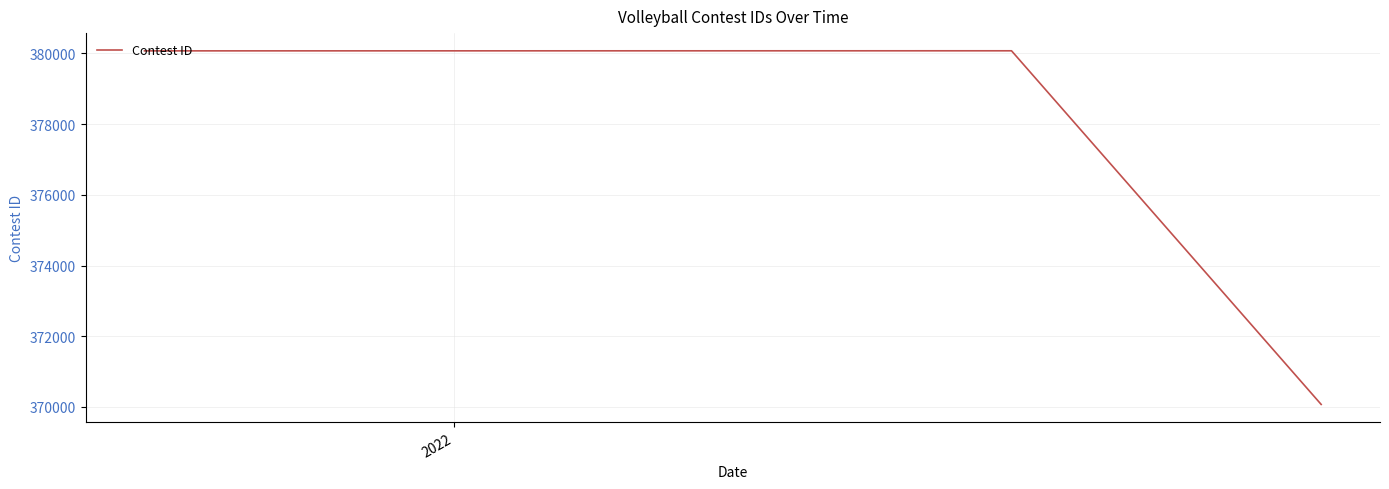

What is the average value?

376740